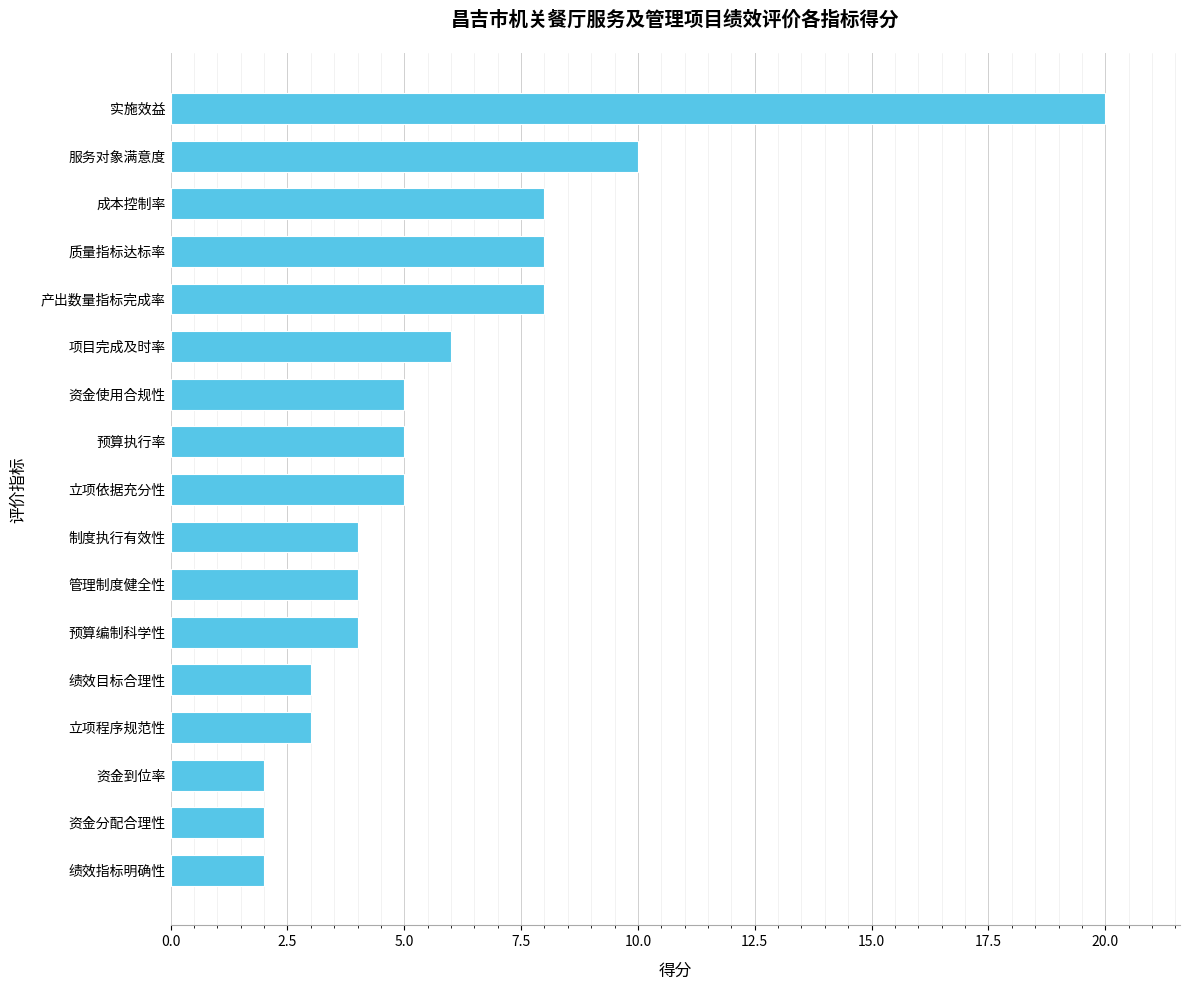

Are the bars grouped side by side (vs. stacked)?

No